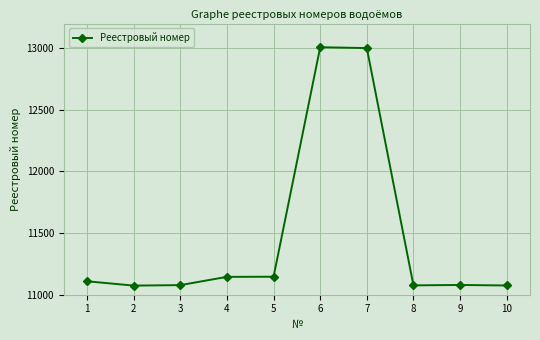

How many values are below 11109?

5